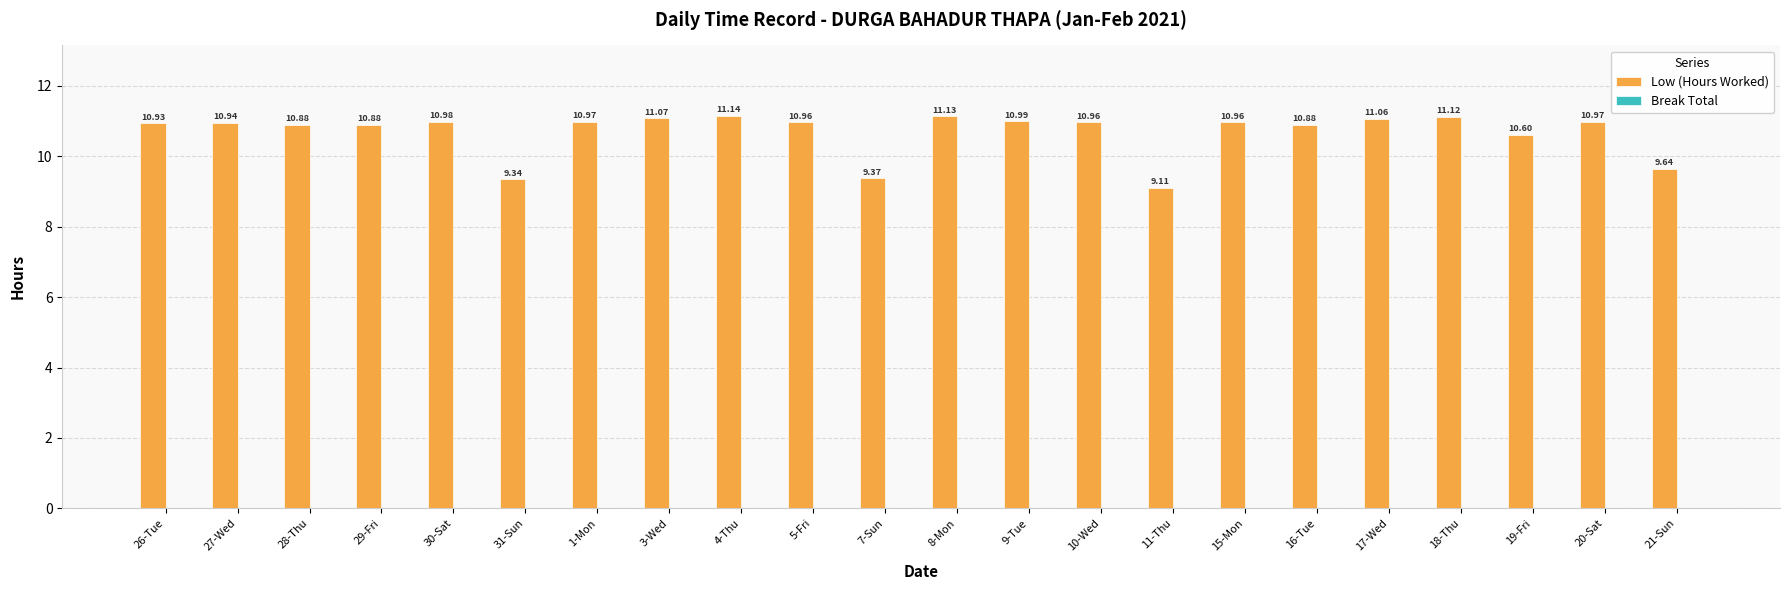

What is the difference between the maximum and minimum values?

2.0